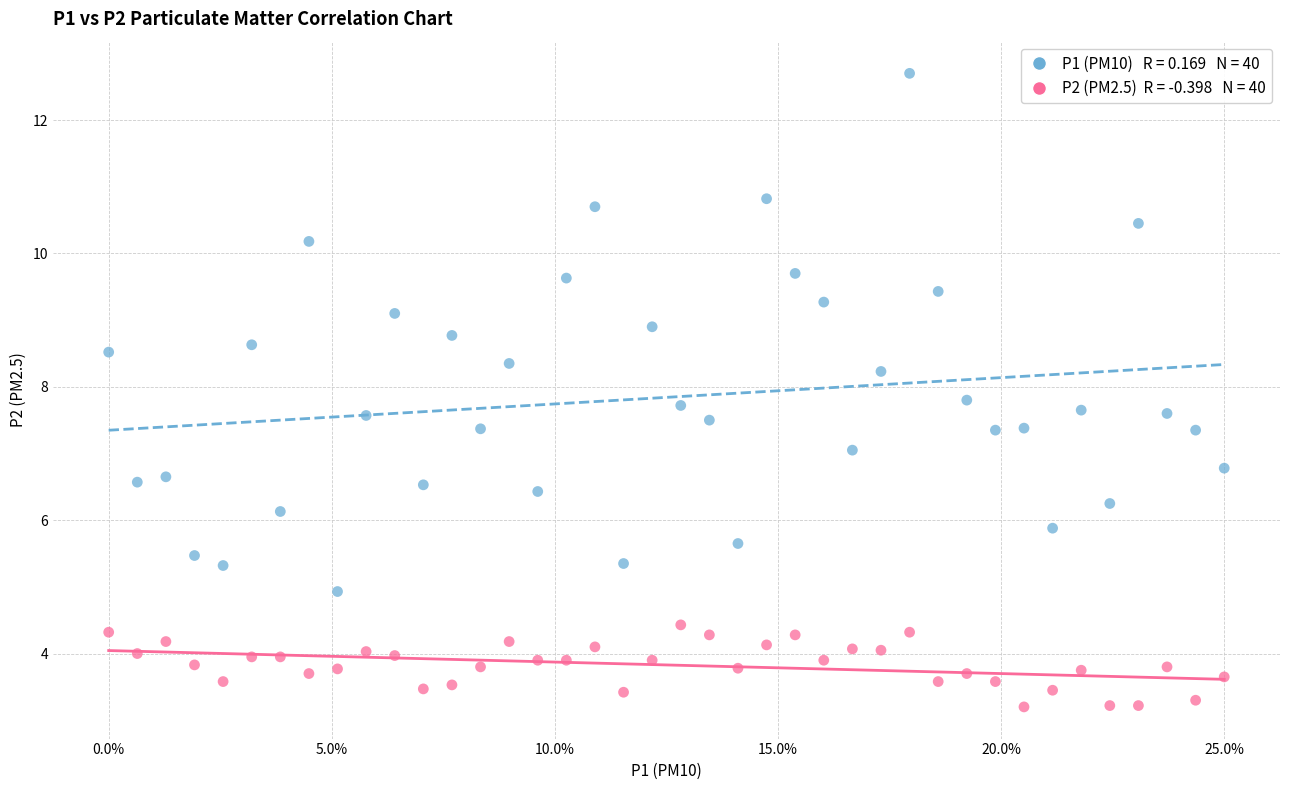

Across all data points, what is the range of Y values (max minus min)?

9.5